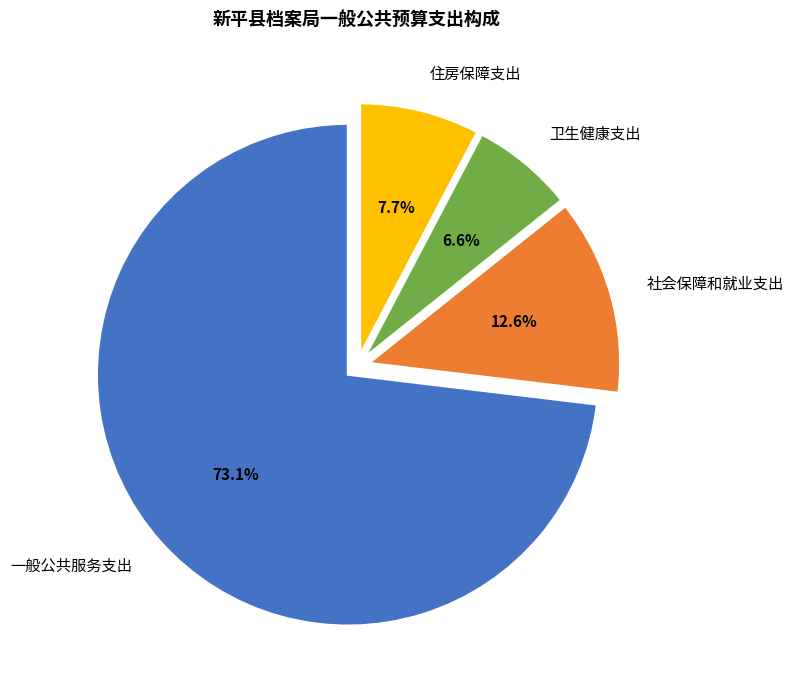

Does any single category account for the majority?

Yes